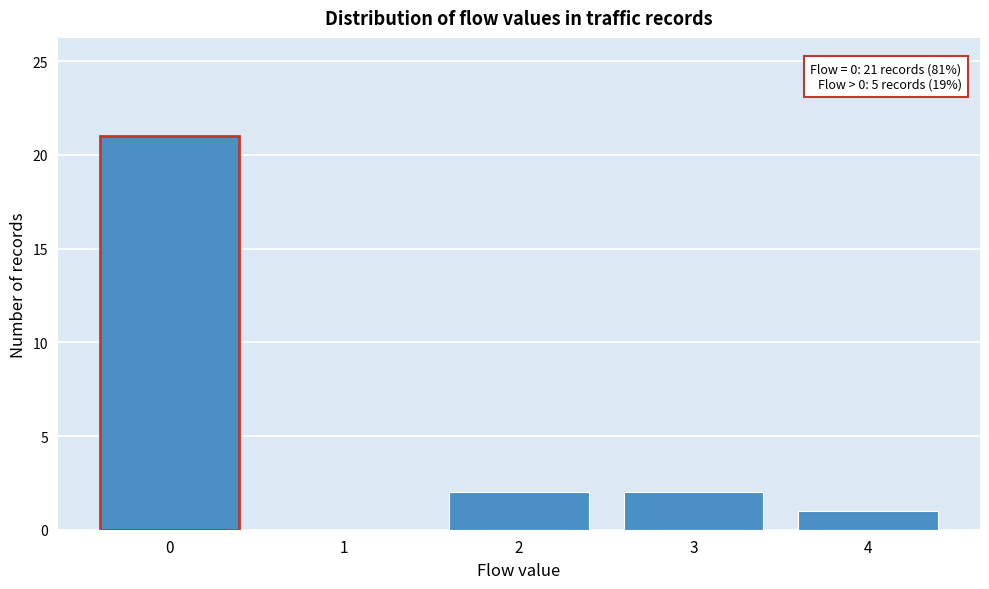

Reading right to left, extract all data points from this chart.

4=1	3=2	2=2	1=0	0=21